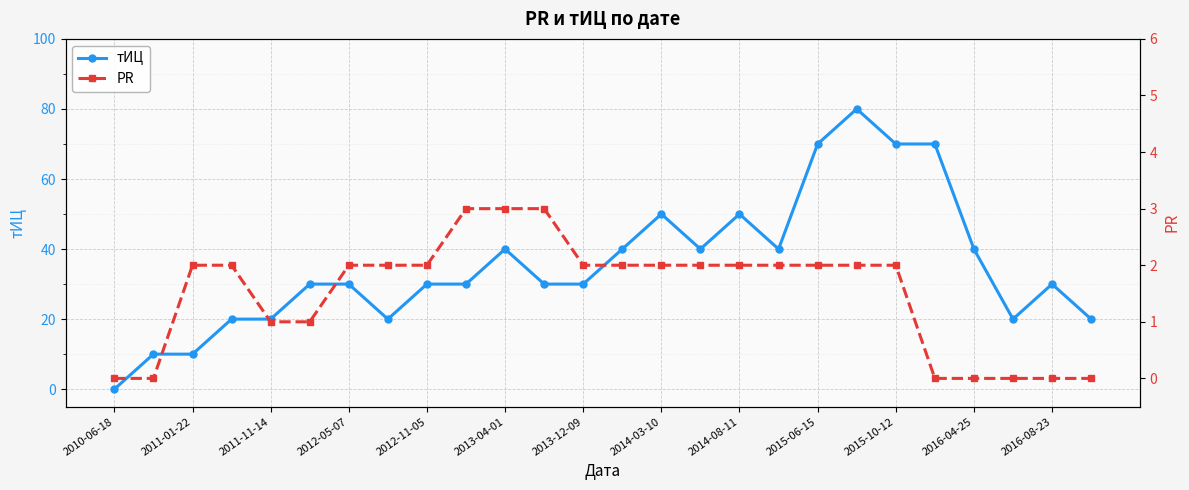

Count the PR values in the range 0 to 2.

23